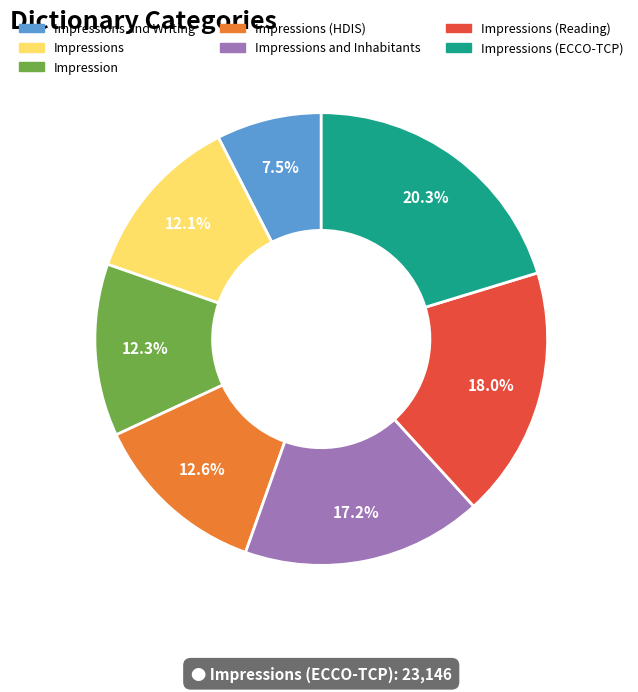

What is the largest slice in the pie chart?

Impressions (ECCO-TCP)